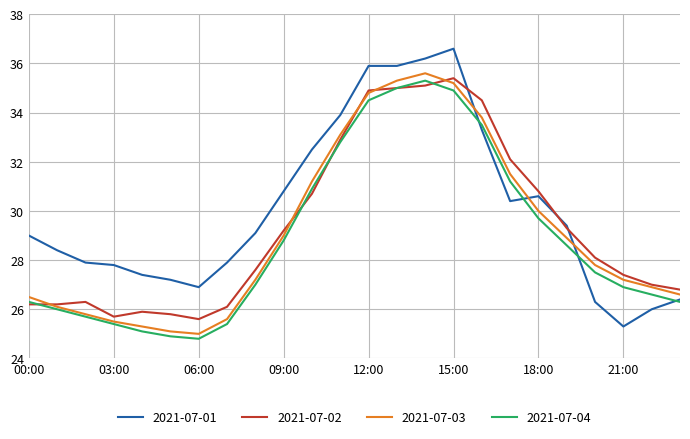

Which series has the largest total across all categories?

2021-07-01